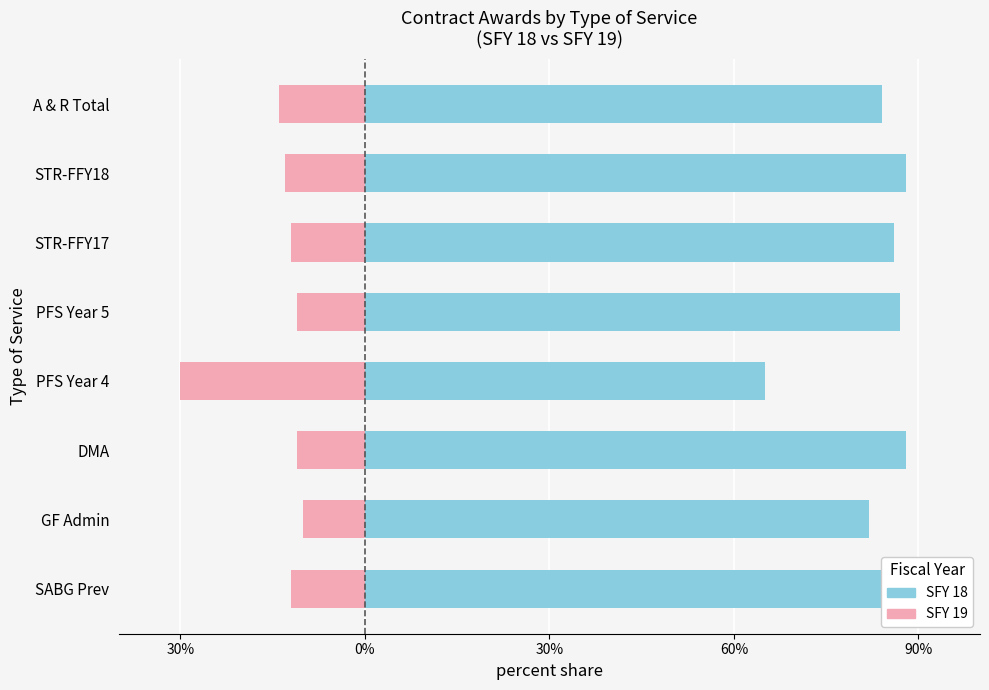

The value of SFY 19 at PFS Year 5 is -11. True or false?

True